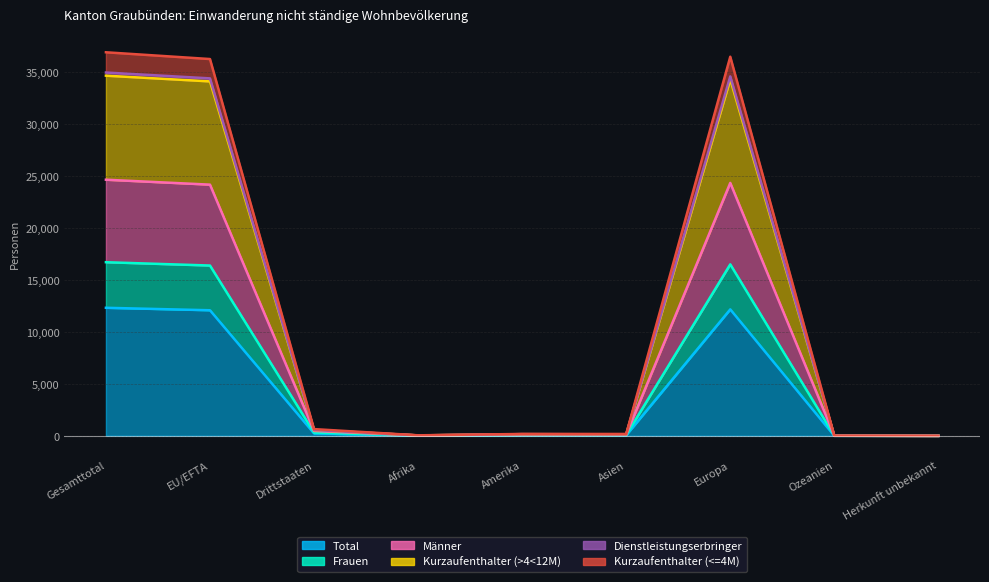

True or false: Kurzaufenthalter (>4<12M) has a value of 24158 at Herkunft unbekannt.

False